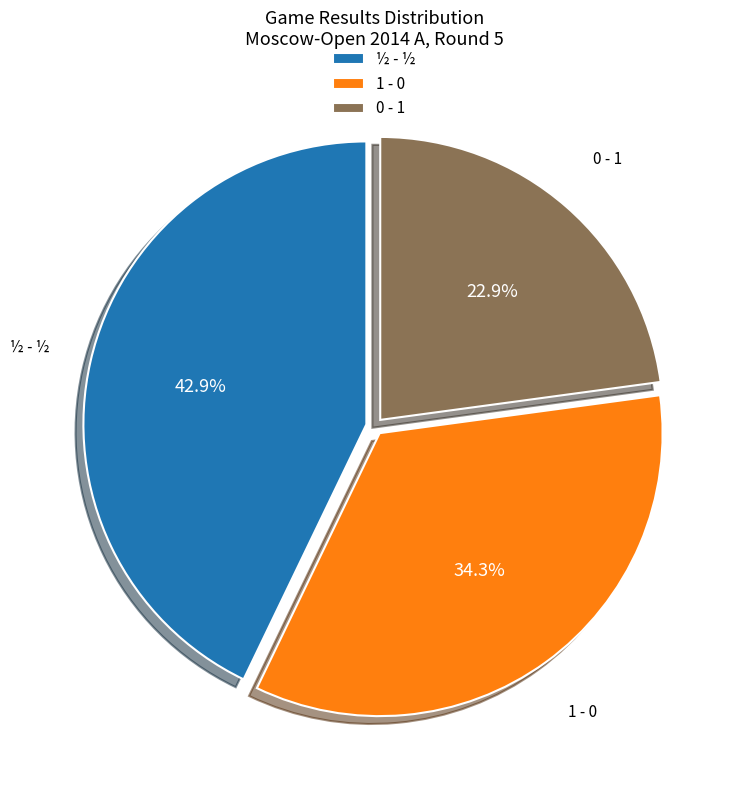

How many slices are in this pie chart?

3